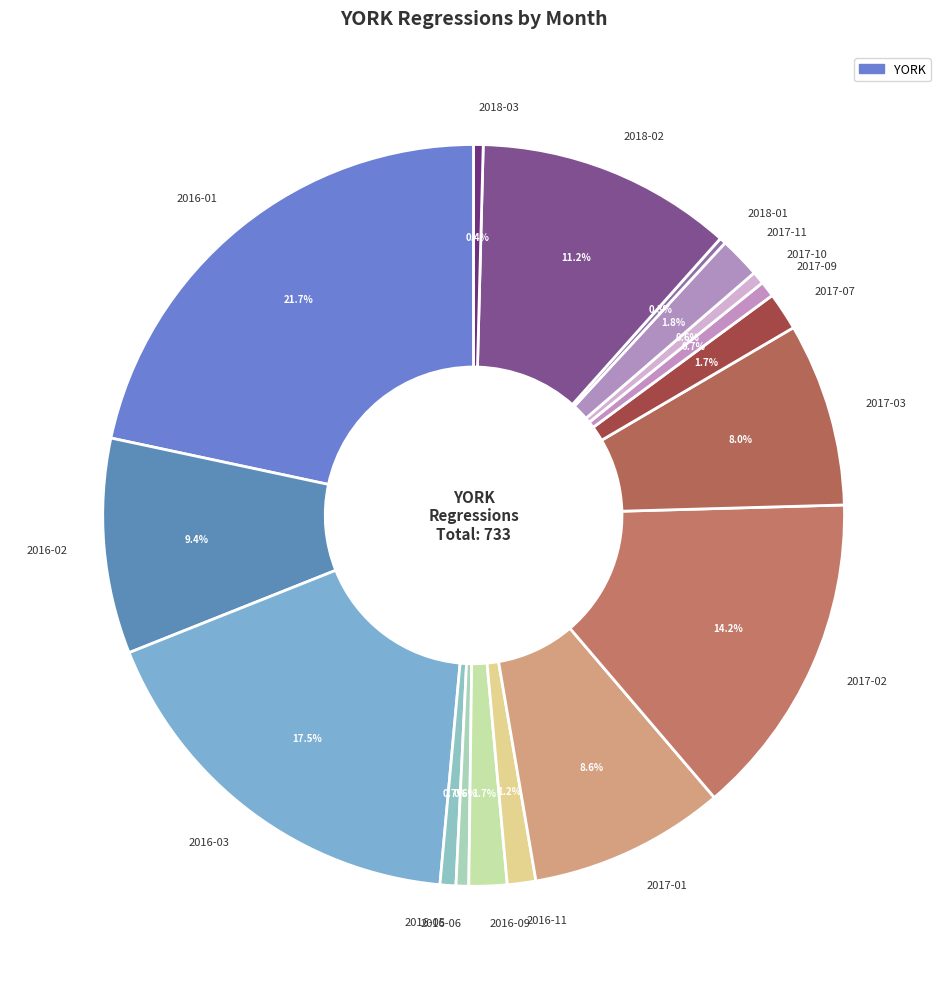

What portion of the pie excludes 2017-10?

99.4%